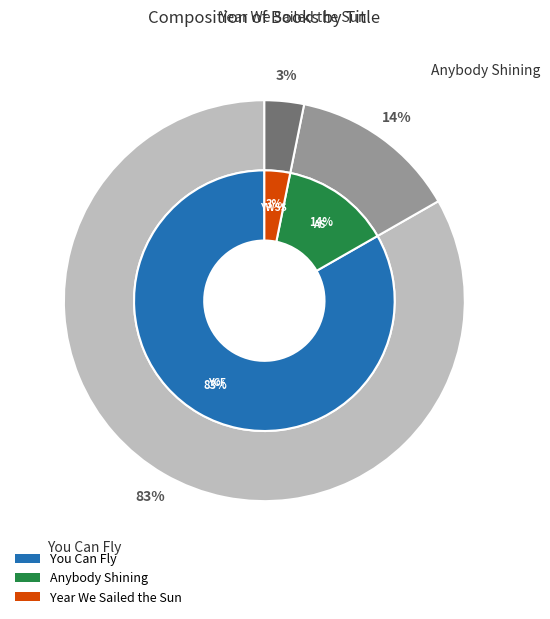

To the nearest percent, what is the combined percentage of You Can Fly and Anybody Shining?

97%